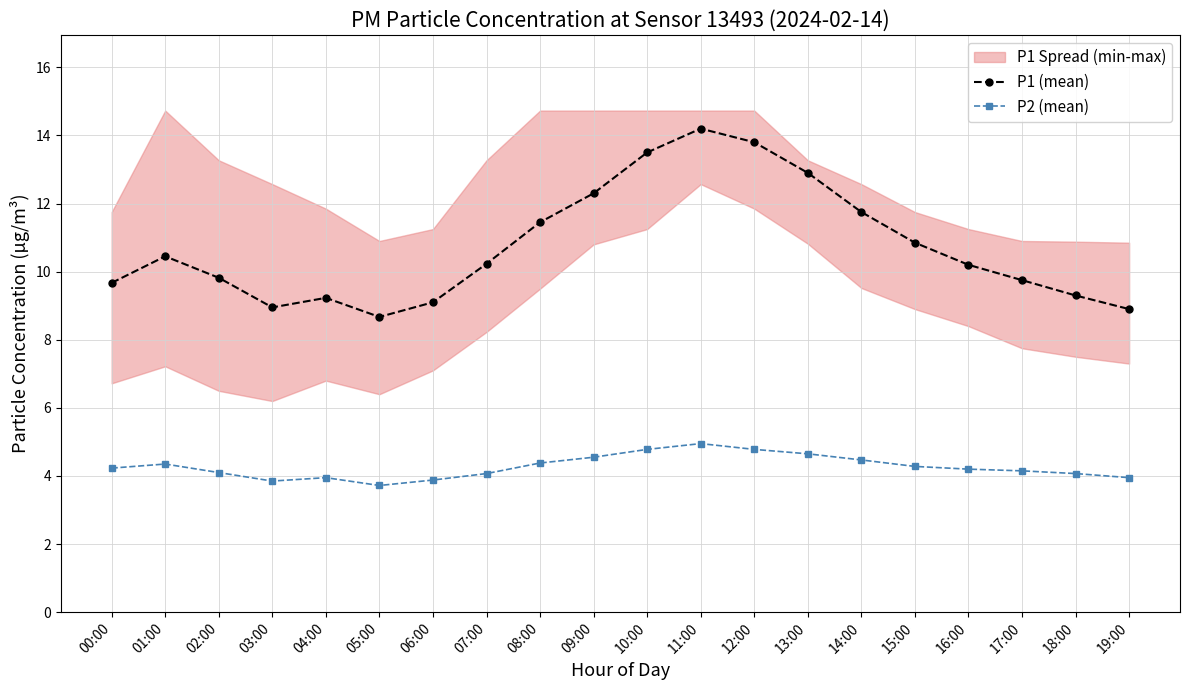

At which category does the chart reach its minimum across all series?

05:00